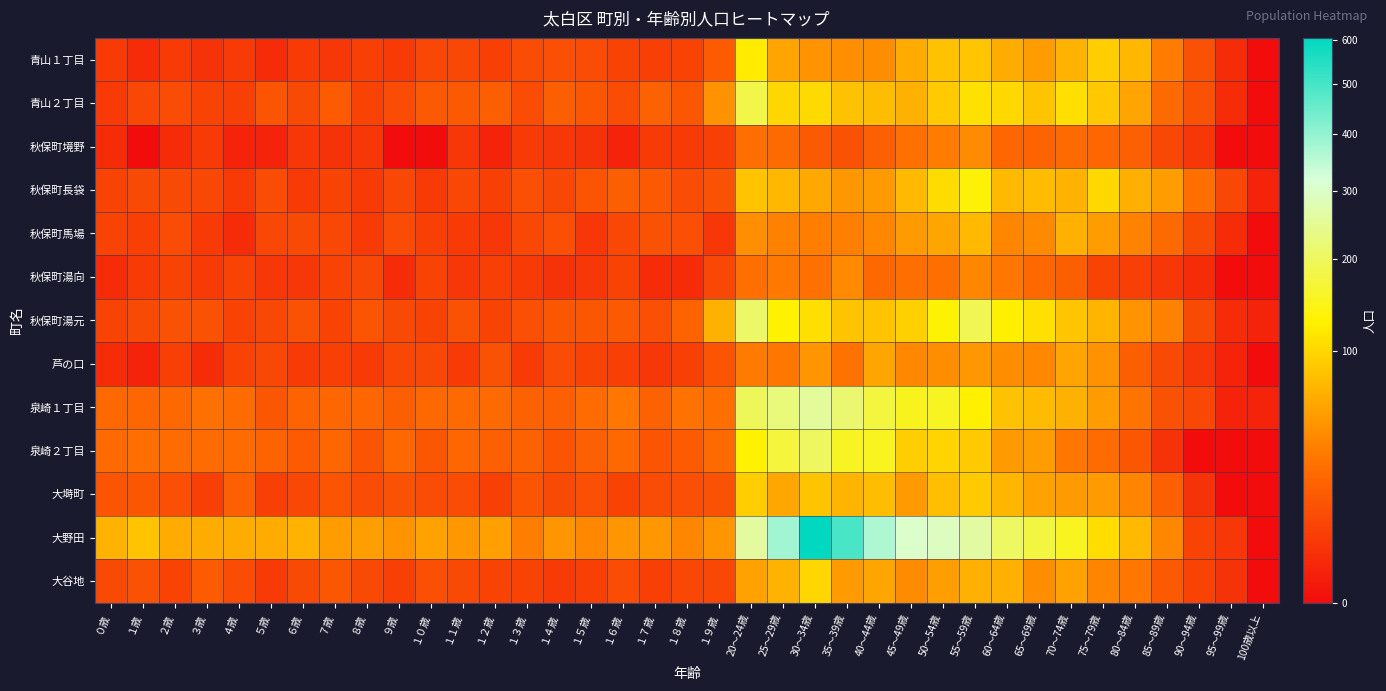

Which has a higher value, １１歳 or 90～94歳?

90～94歳